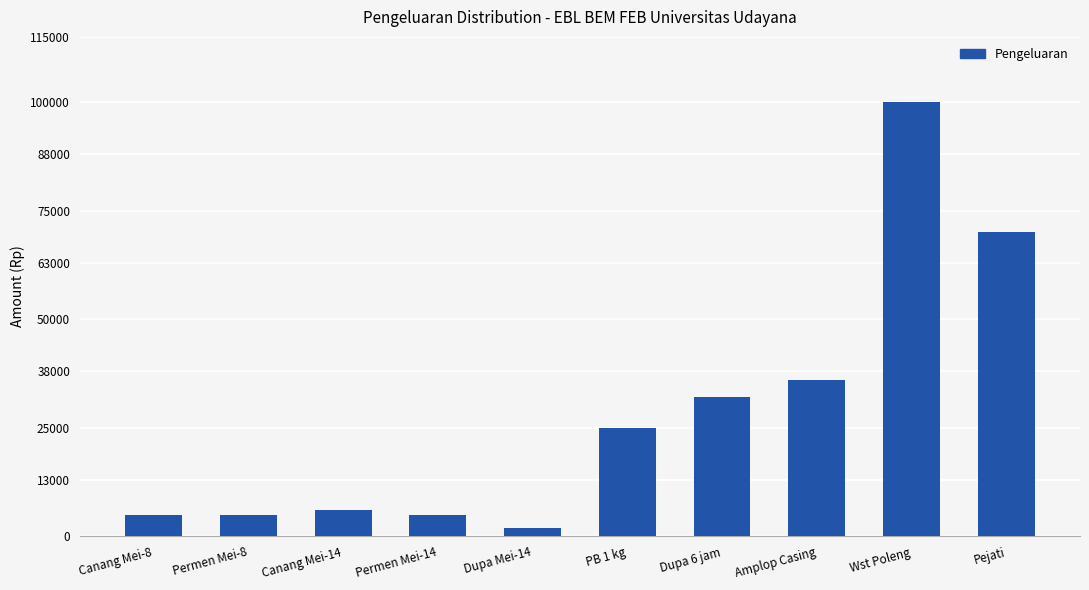

Is it true that the value at Wst Poleng is 100000?

True